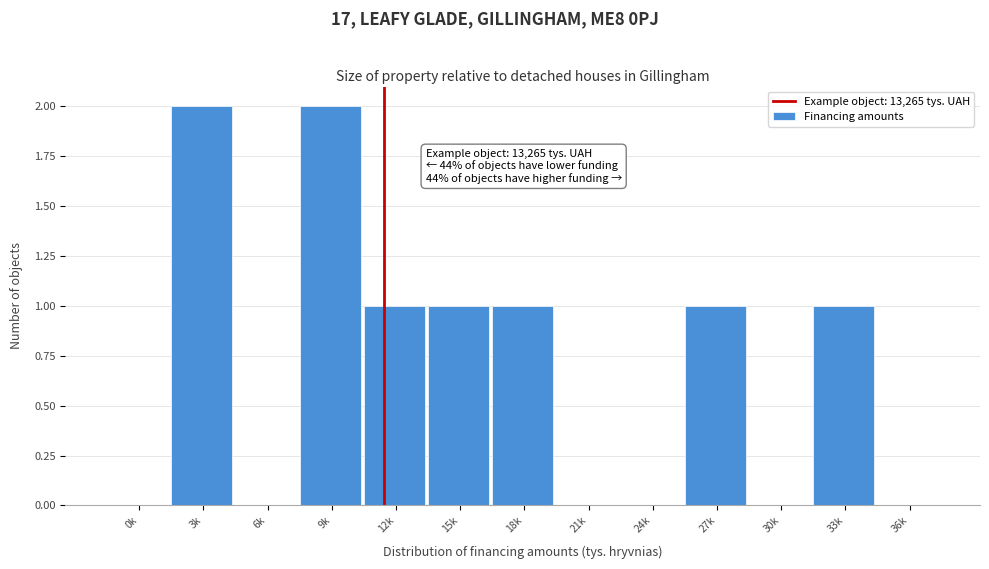

Reading left to right, what are all the values shown in this chart?

0k=0	3k=2	6k=0	9k=2	12k=1	15k=1	18k=1	21k=0	24k=0	27k=1	30k=0	33k=1	36k=0